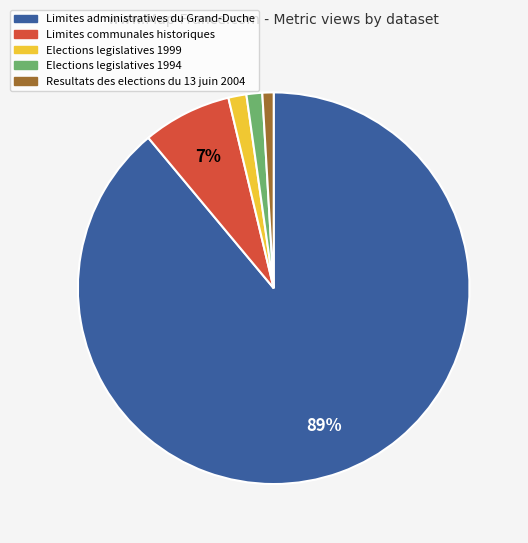

Which has a higher value, Limites communales historiques or Limites administratives du Grand-Duche?

Limites administratives du Grand-Duche